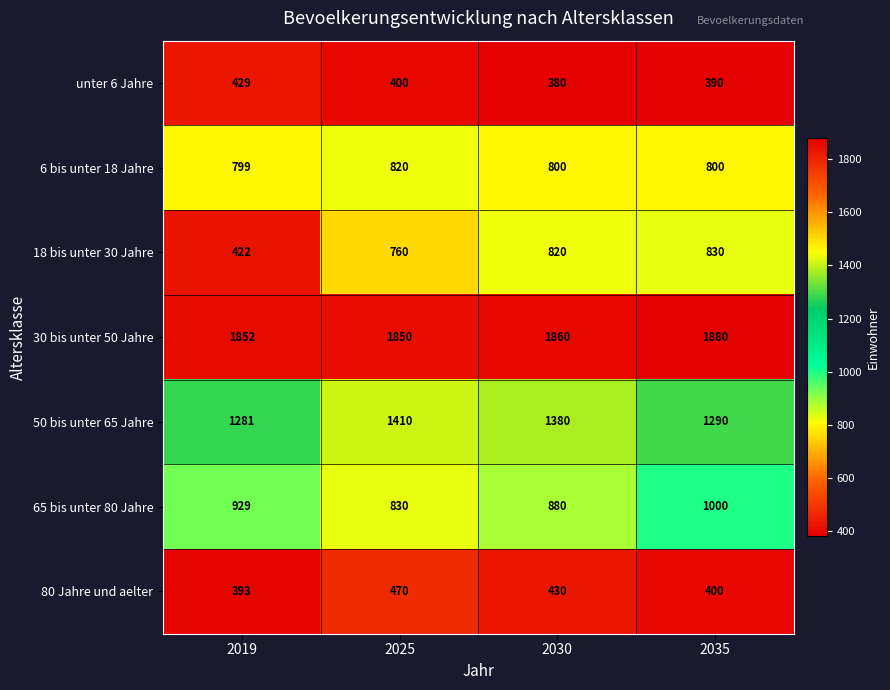

At 2030, list the series in order from smallest to largest.

unter 6 Jahre, 80 Jahre und aelter, 6 bis unter 18 Jahre, 18 bis unter 30 Jahre, 65 bis unter 80 Jahre, 50 bis unter 65 Jahre, 30 bis unter 50 Jahre